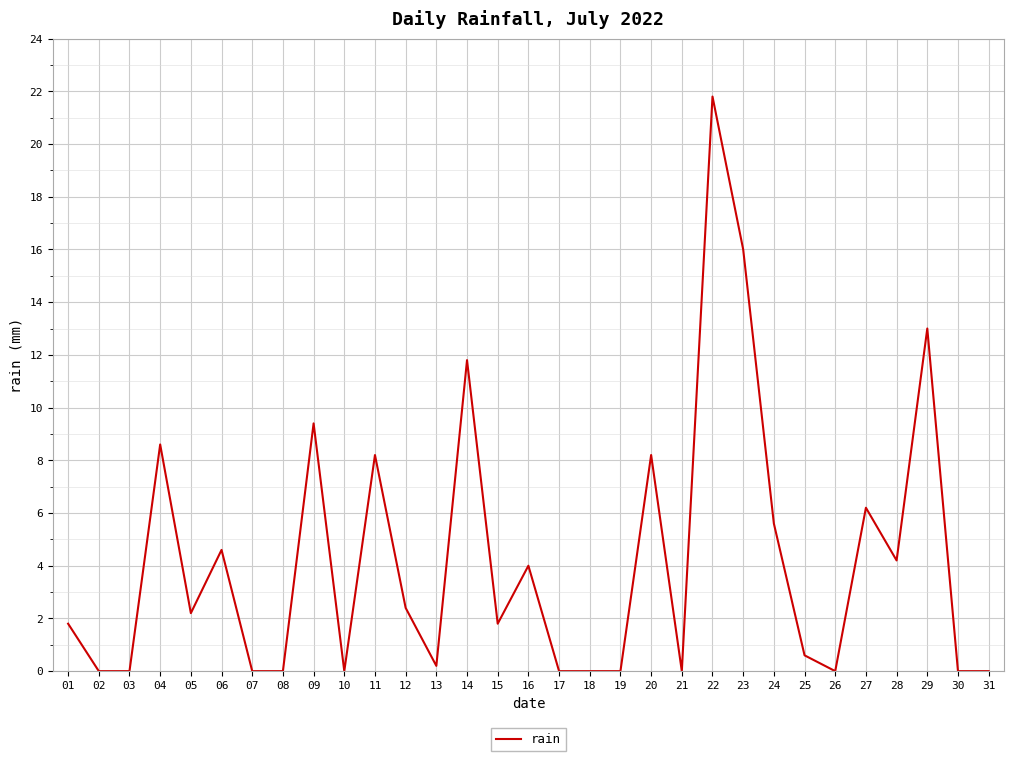

Between 26 and 22, which is larger?

22